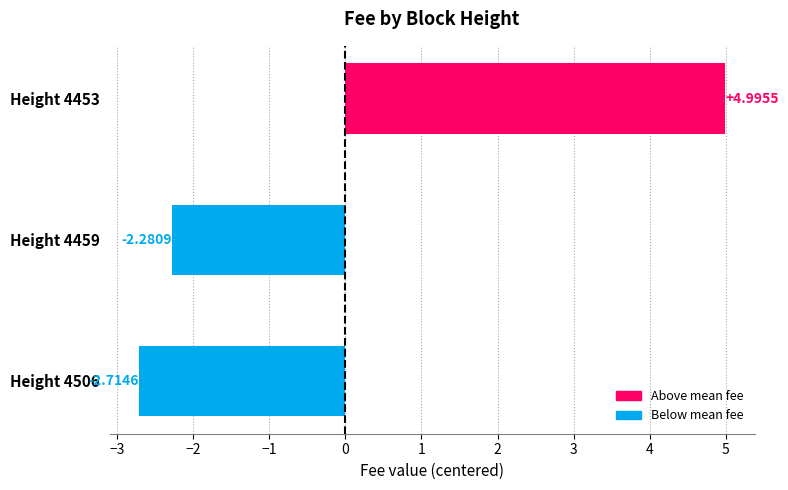

What is the maximum value shown in the chart?

5.0